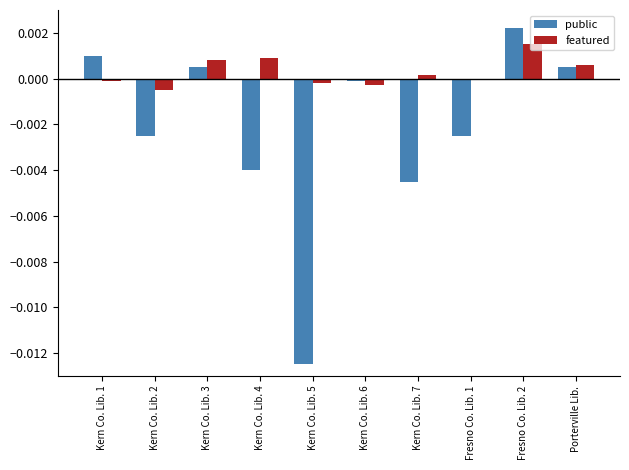

How many bars are there in total?

20